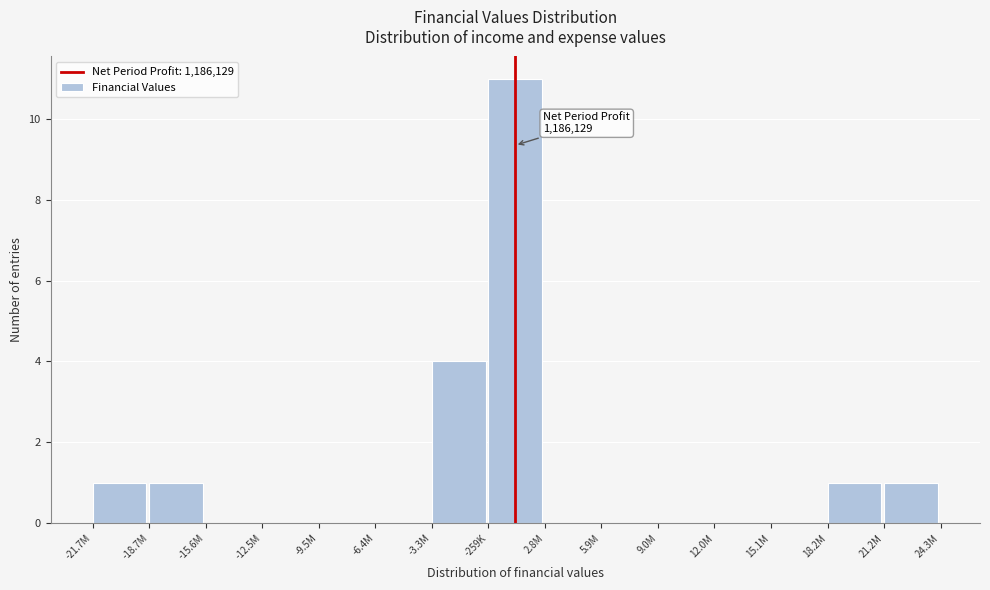

Reading left to right, extract all data points from this chart.

-21.7M=1	-18.7M=1	-15.6M=0	-12.5M=0	-9.5M=0	-6.4M=0	-3.3M=4	-259K=11	2.8M=0	5.9M=0	9.0M=0	12.0M=0	15.1M=0	18.2M=1	21.2M=1